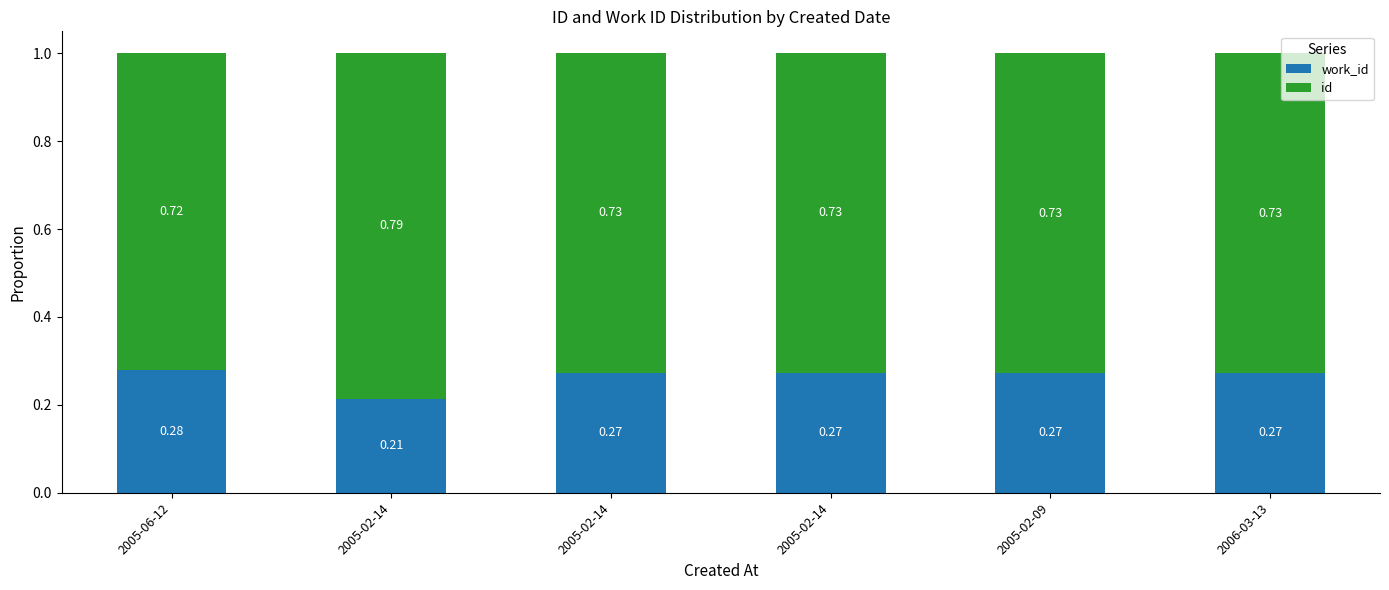

How many bars are there in total?

6